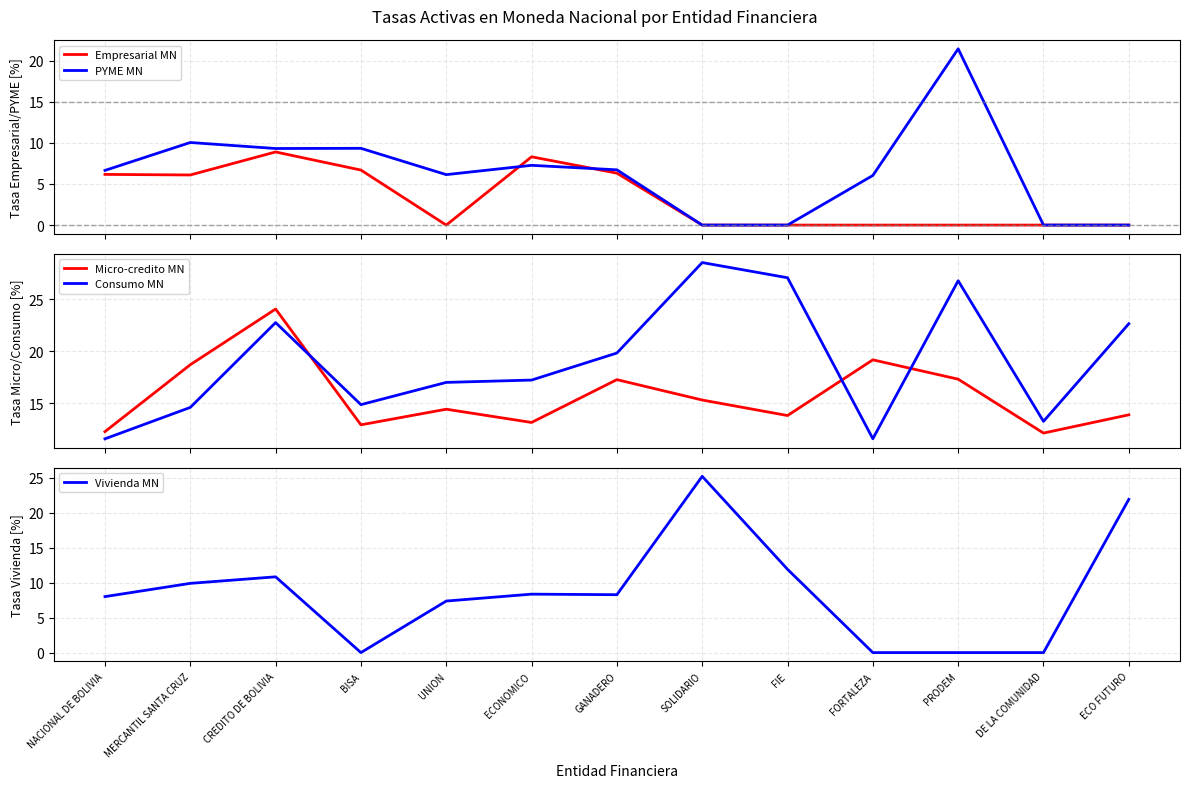

Which label corresponds to the smallest value in the chart?

UNION